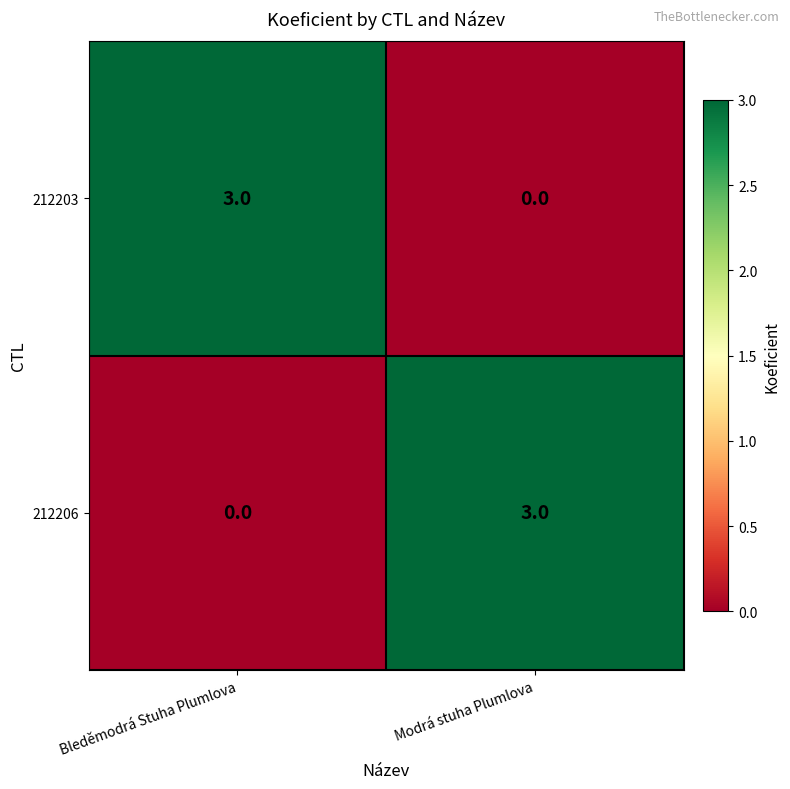

What is the maximum value shown in the chart?

3